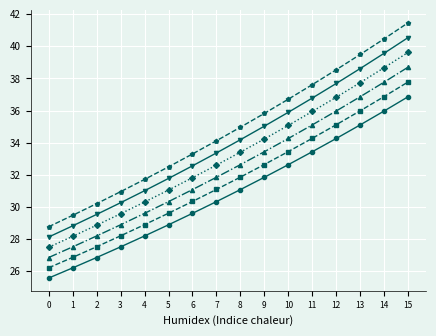

What is the spread (max minus min) of values at 15?

4.6